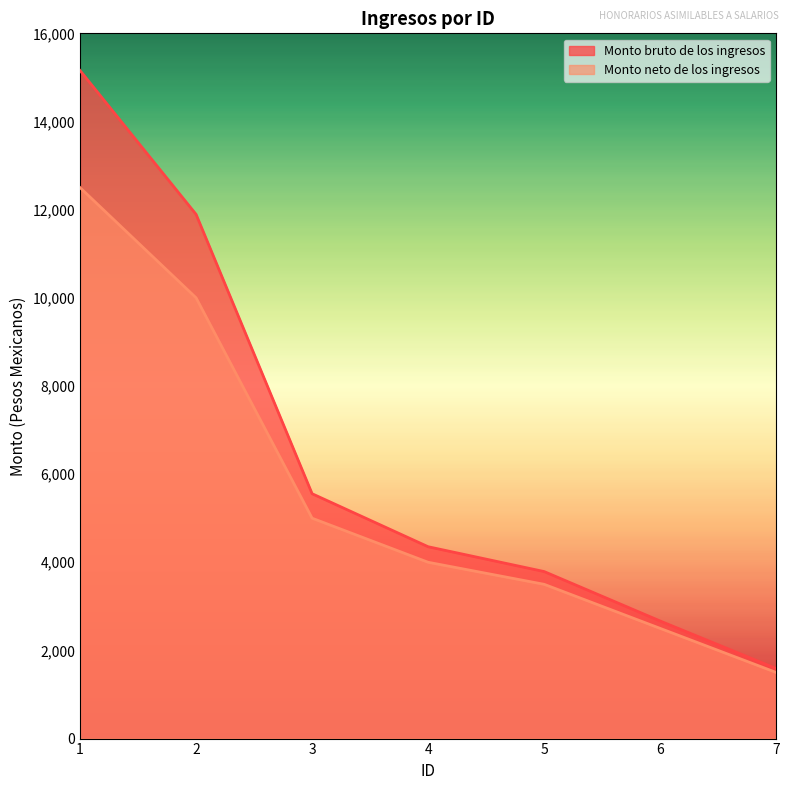

Between 5 and 3, which is larger?

3